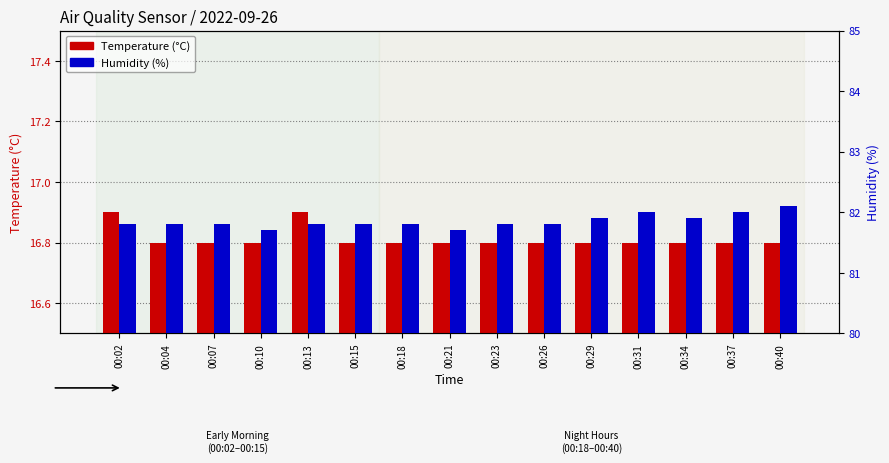

At which category is the sum across all series the highest?

00:40